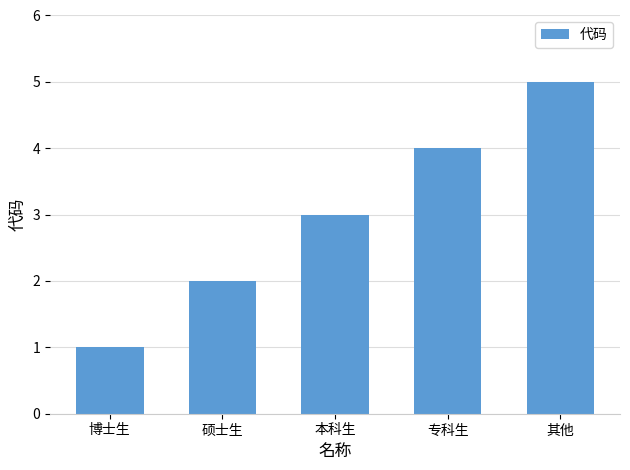

How many distinct data groups are displayed?

1